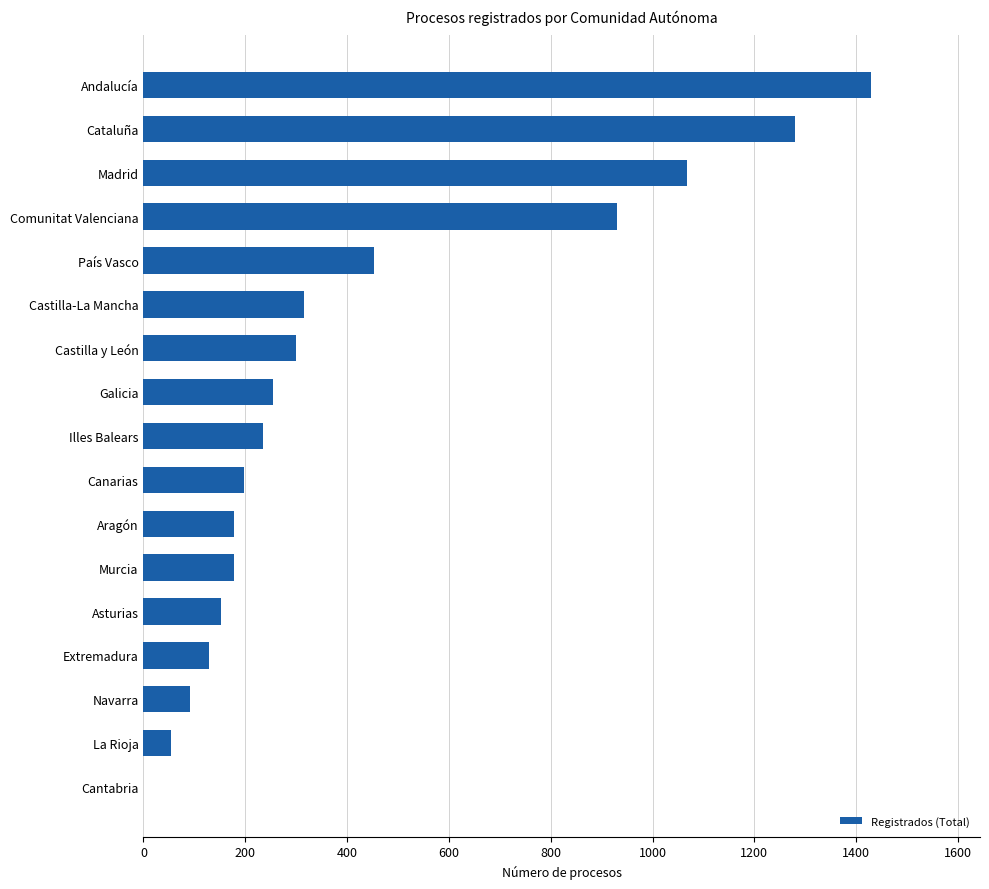

Is it true that the value at Andalucía is 1429?

True